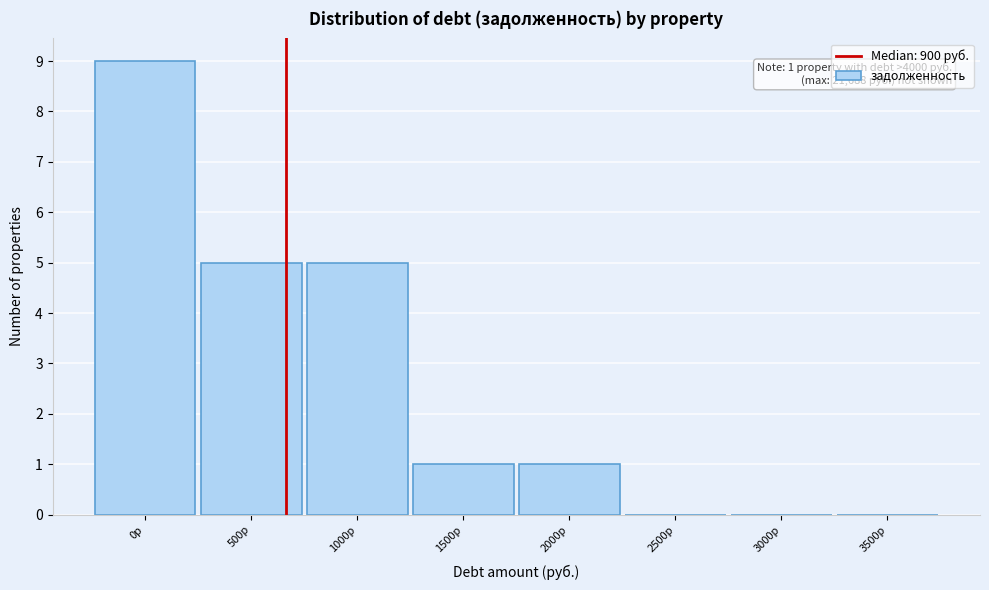

Reading right to left, list all the values displayed in this chart.

3500р=0	3000р=0	2500р=0	2000р=1	1500р=1	1000р=5	500р=5	0р=9